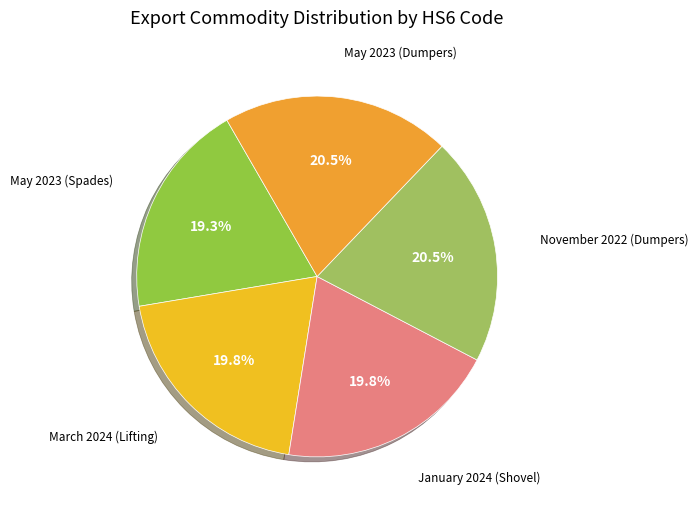

What percentage do May 2023 (Dumpers) and January 2024 (Shovel) together represent?

40.3%